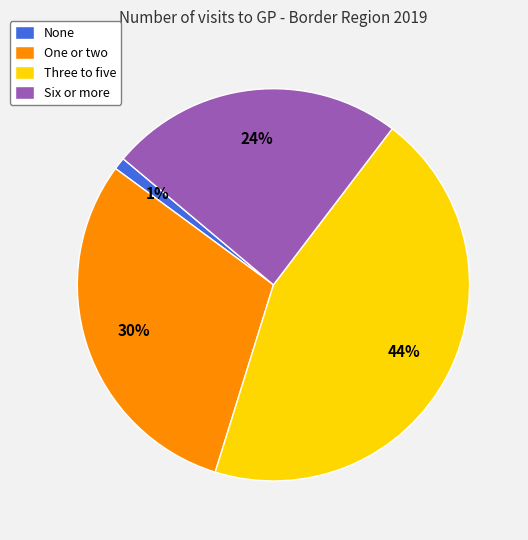

Combined, do Three to five and Six or more account for over 50%?

Yes